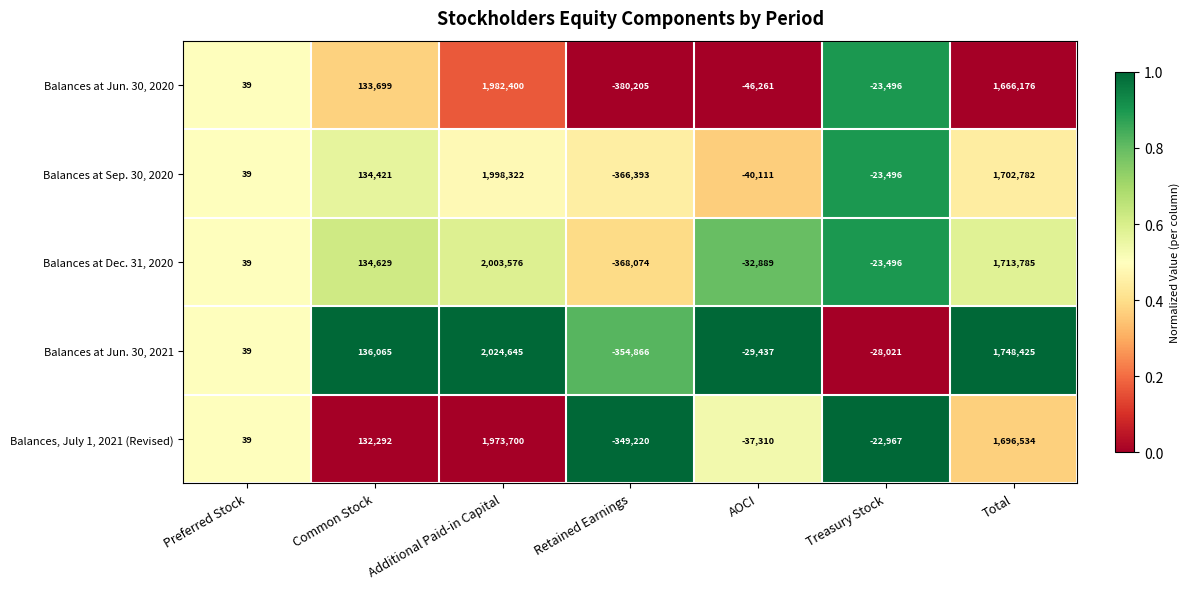

What is the sum of all Balances at Jun. 30, 2021 values?

3496850